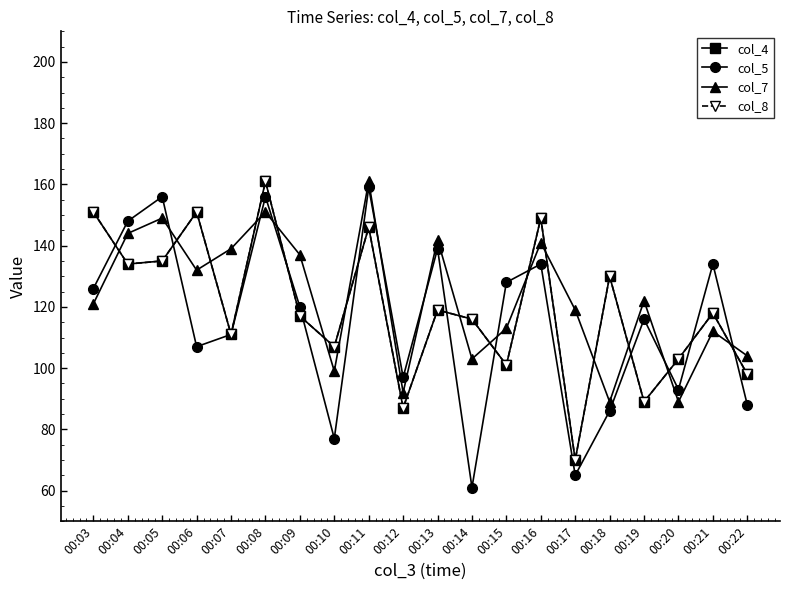

Does the chart have visible grid lines?

No